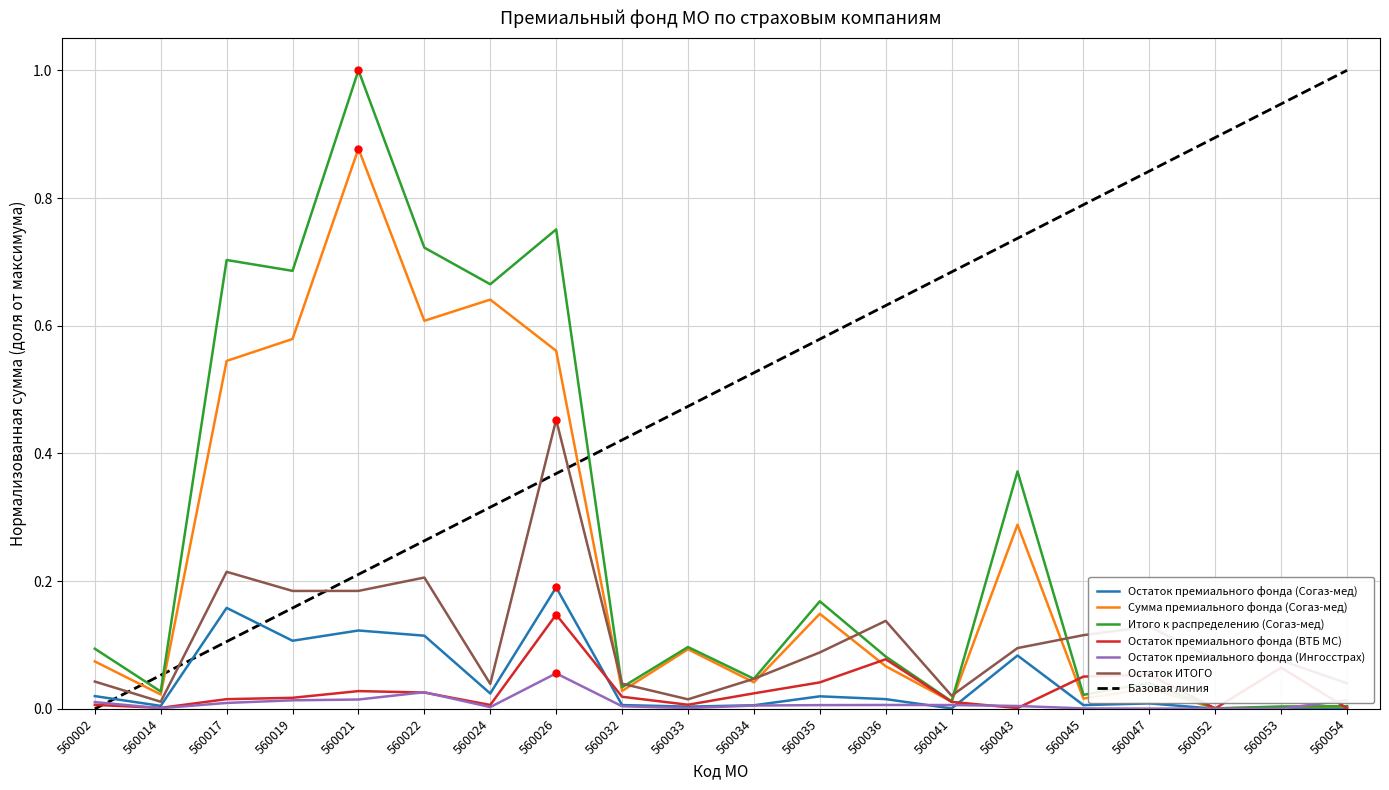

At which label does Остаток ИТОГО reach its peak?

560026